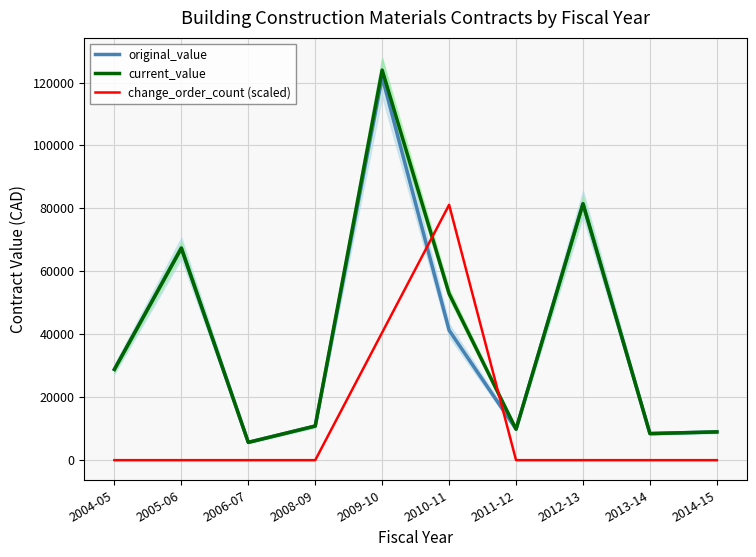

Which has a higher value, 2005-06 or 2010-11?

2005-06